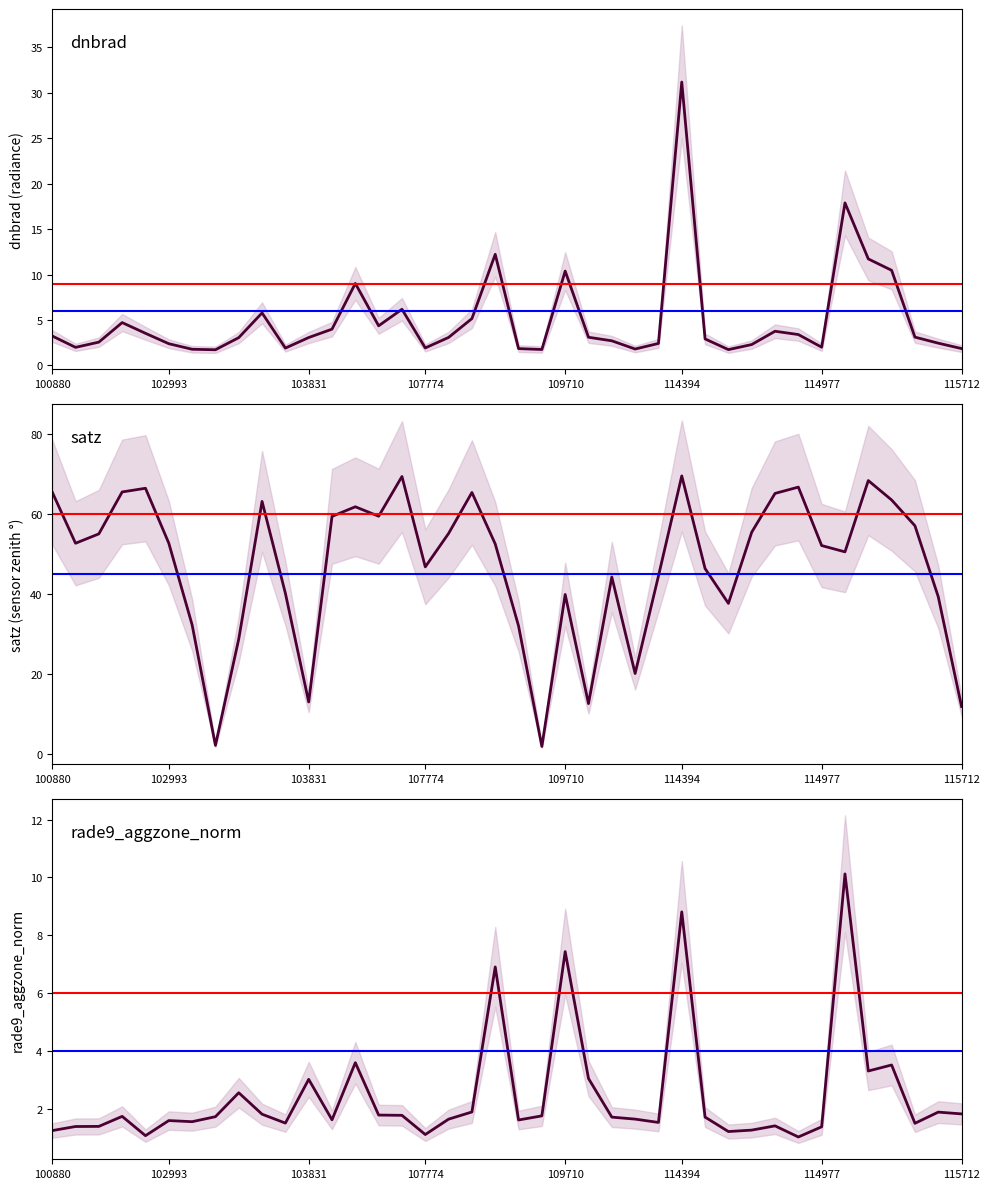

True or false: satz has more than 2 points higher than both neighbors.

True